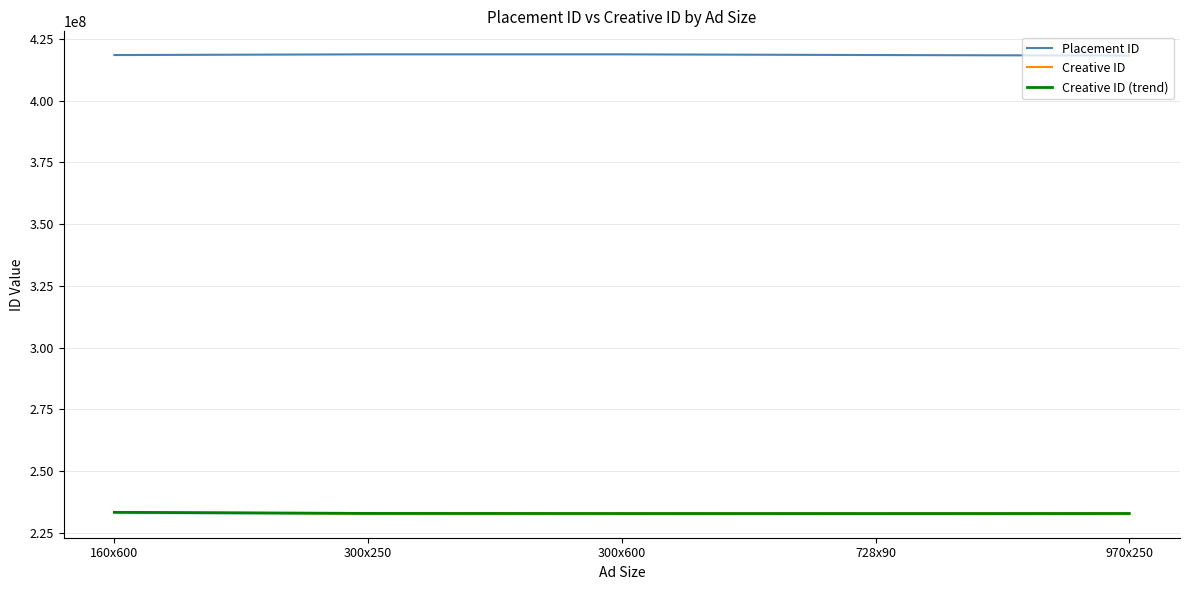

What are all the series names shown in the legend?

Placement ID, Creative ID, Creative ID (trend)